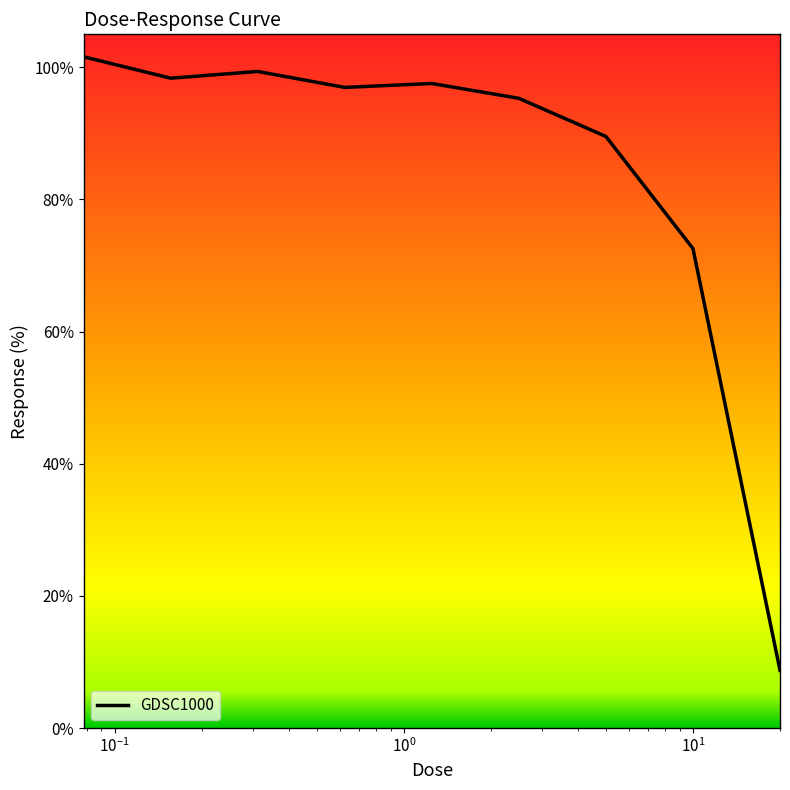

True or false: the data has more than 0 interior local peaks.

True